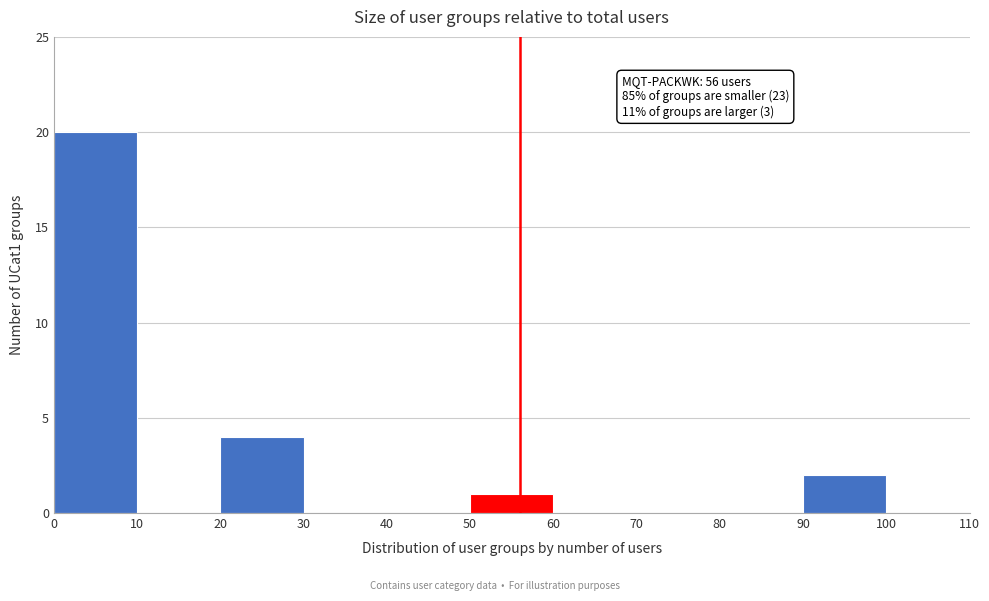

Which range on the x-axis has the tallest bar?

0 to 10